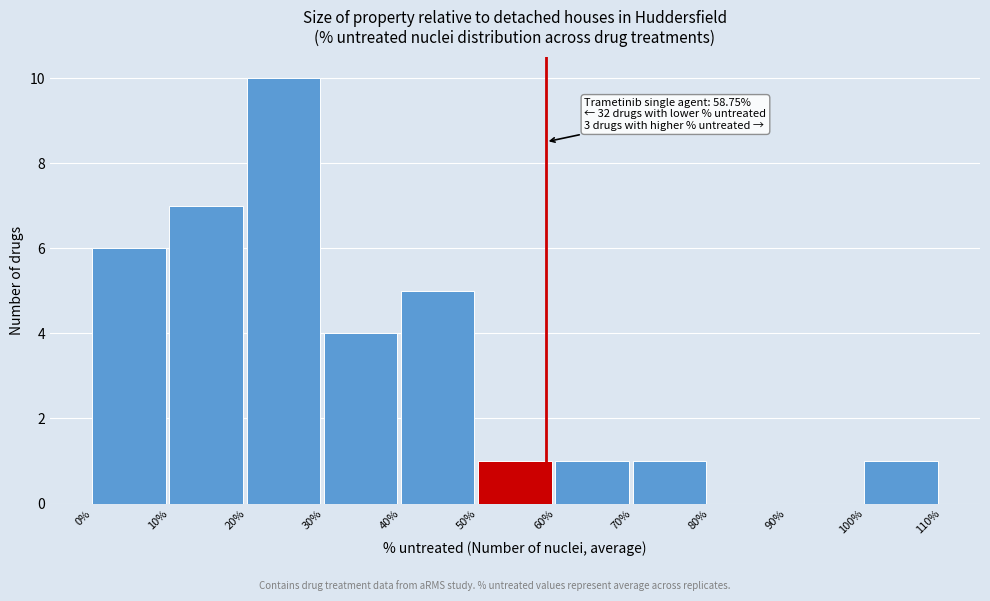

Which range on the x-axis has the tallest bar?

20% to 30%